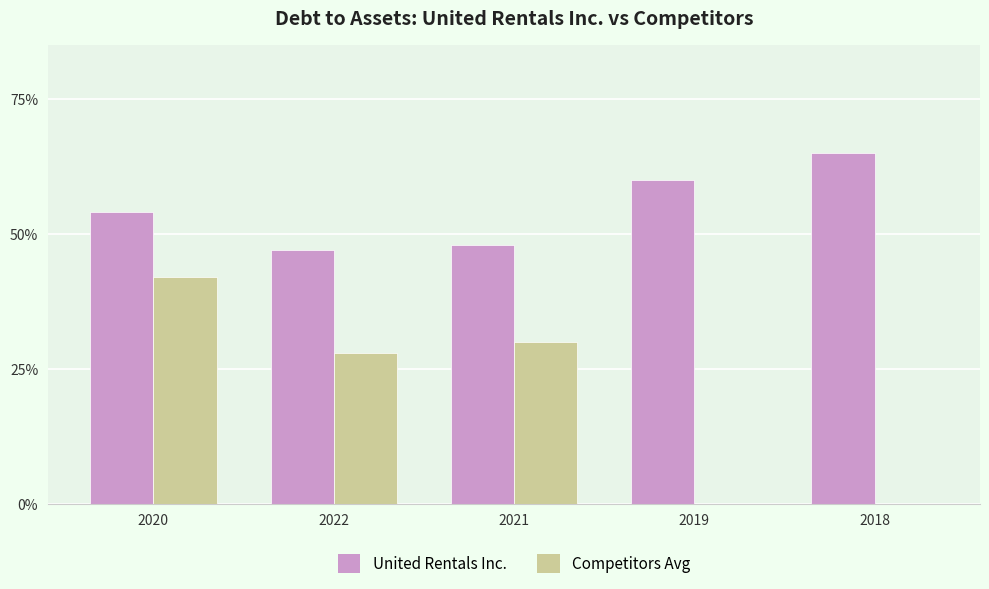

What are all the series names shown in the legend?

United Rentals Inc., Competitors Avg